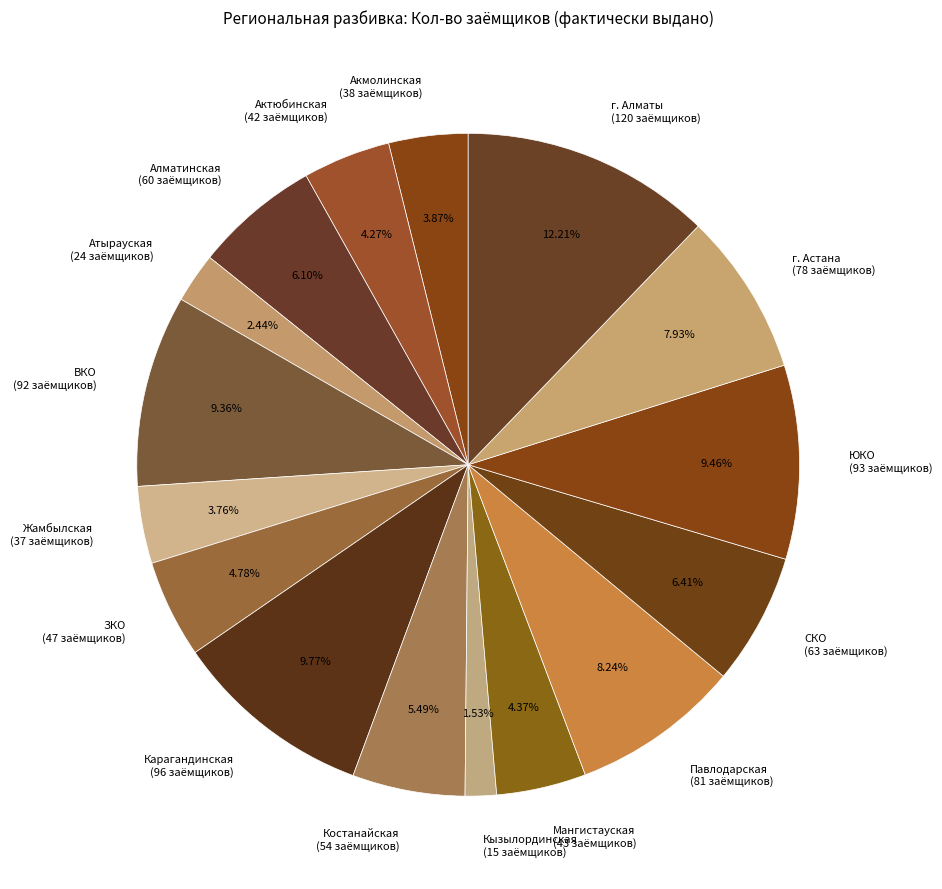

To the nearest percent, what is the combined percentage of Актюбинская and Алматинская?

10%